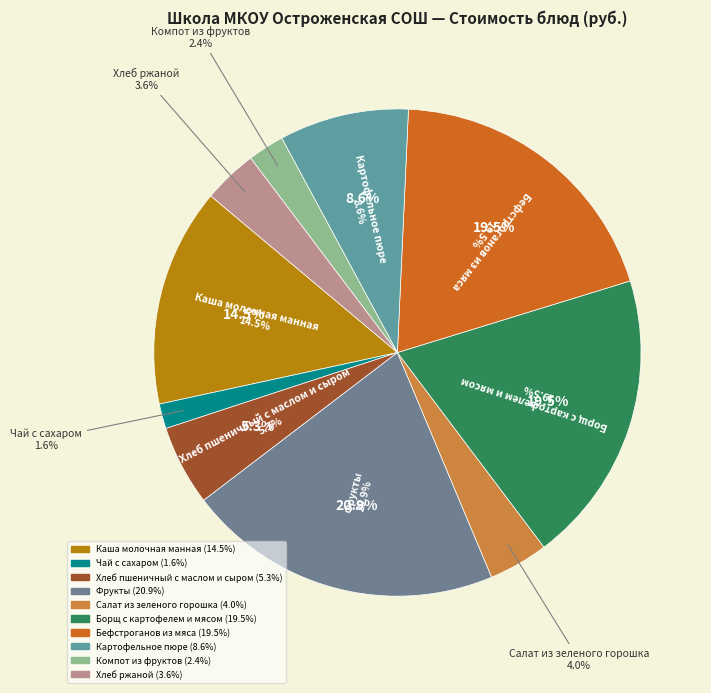

How many segments does this pie chart have?

10